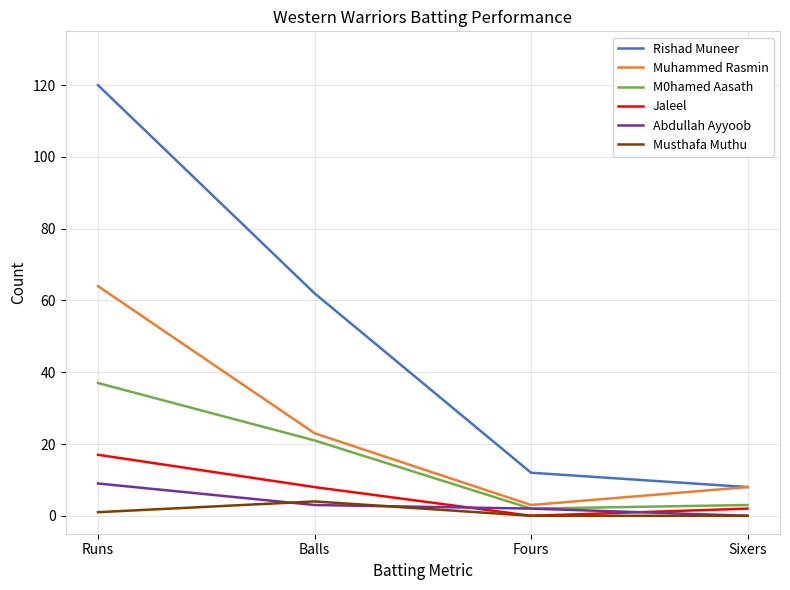

Reading right to left, list all the values displayed in this chart.

Rishad Muneer: 8	12	62	120
Muhammed Rasmin: 8	3	23	64
M0hamed Aasath: 3	2	21	37
Jaleel: 2	0	8	17
Abdullah Ayyoob: 0	2	3	9
Musthafa Muthu: 0	0	4	1